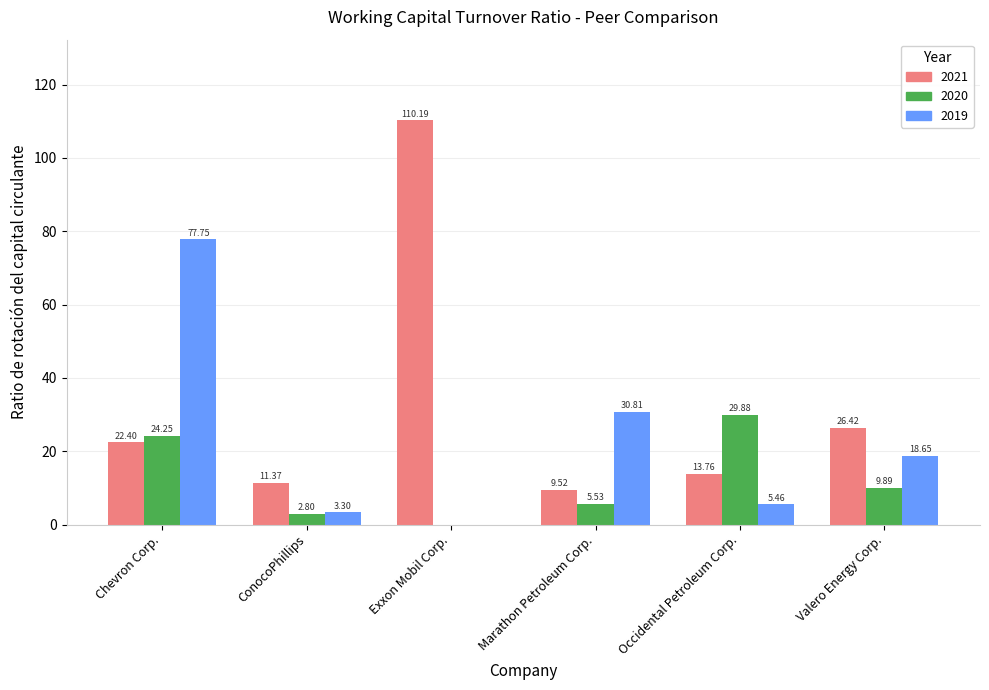

Which category has the highest value across all series?

Exxon Mobil Corp.